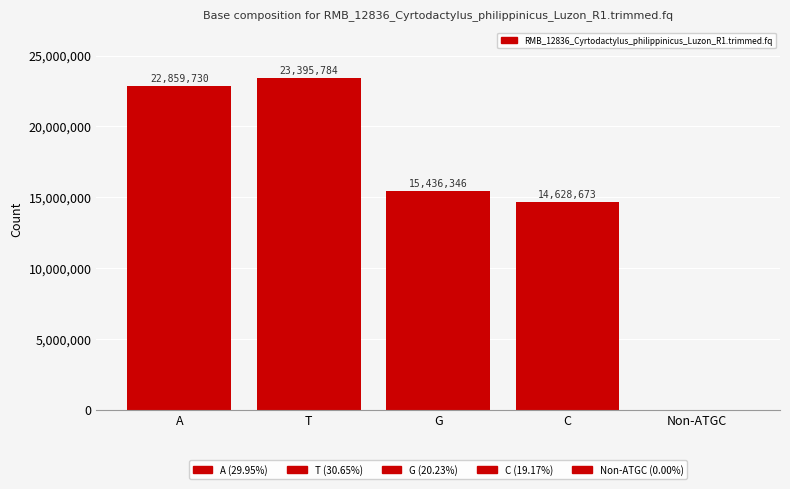

How many values are above zero?

4